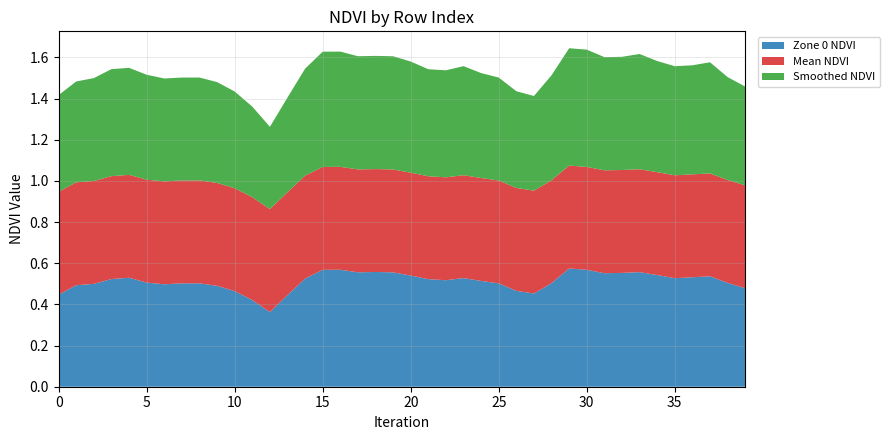

Reading right to left, what are all the values shown in this chart?

Zone 0 NDVI: 0.5	0.5	0.5	0.5	0.5	0.5	0.6	0.6	0.6	0.6	0.6	0.5	0.5	0.5	0.5	0.5	0.5	0.5	0.5	0.5	0.6	0.6	0.6	0.6	0.6	0.5	0.4	0.4	0.4	0.5	0.5	0.5	0.5	0.5	0.5	0.5	0.5	0.5	0.5	0.4
Mean NDVI: 0.5	0.5	0.5	0.5	0.5	0.5	0.5	0.5	0.5	0.5	0.5	0.5	0.5	0.5	0.5	0.5	0.5	0.5	0.5	0.5	0.5	0.5	0.5	0.5	0.5	0.5	0.5	0.5	0.5	0.5	0.5	0.5	0.5	0.5	0.5	0.5	0.5	0.5	0.5	0.5
Smoothed NDVI: 0.5	0.5	0.5	0.5	0.5	0.5	0.6	0.6	0.6	0.6	0.6	0.5	0.5	0.5	0.5	0.5	0.5	0.5	0.5	0.5	0.6	0.6	0.6	0.6	0.6	0.5	0.5	0.4	0.4	0.5	0.5	0.5	0.5	0.5	0.5	0.5	0.5	0.5	0.5	0.5